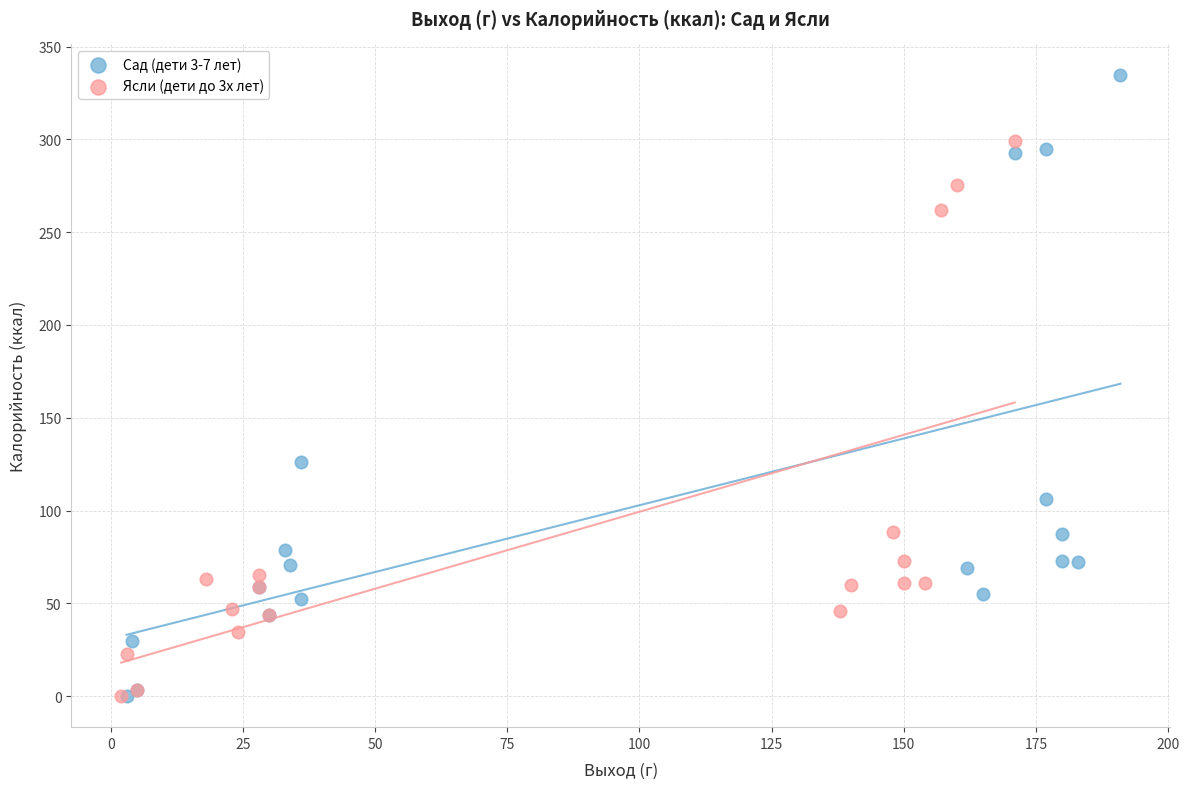

Which series reaches the maximum Y coordinate?

Сад (дети 3-7 лет)